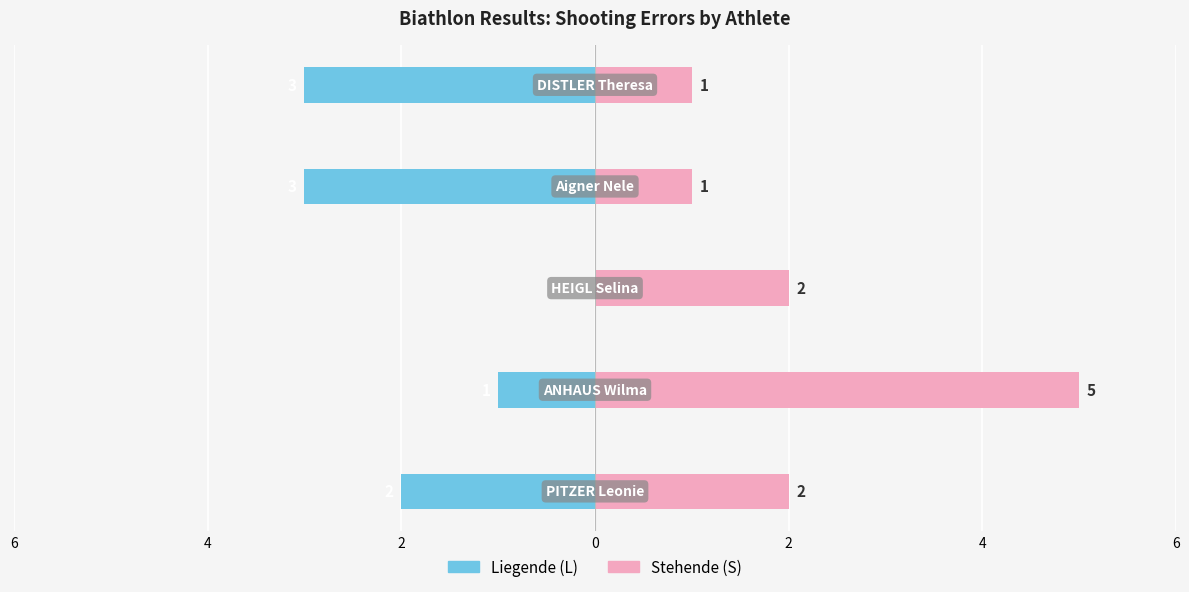

What is the greatest value displayed?

5